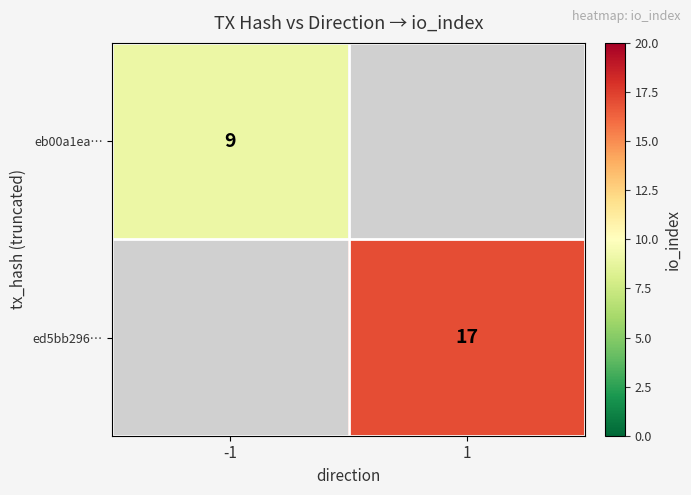

The eb00a1ea… series shows 9 at -1. True or false?

True